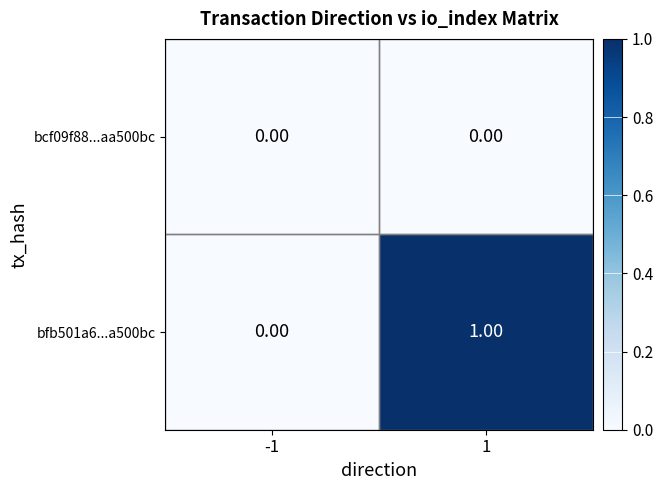

Between -1 and 1, which series saw the biggest shift?

bfb501a6...a500bc